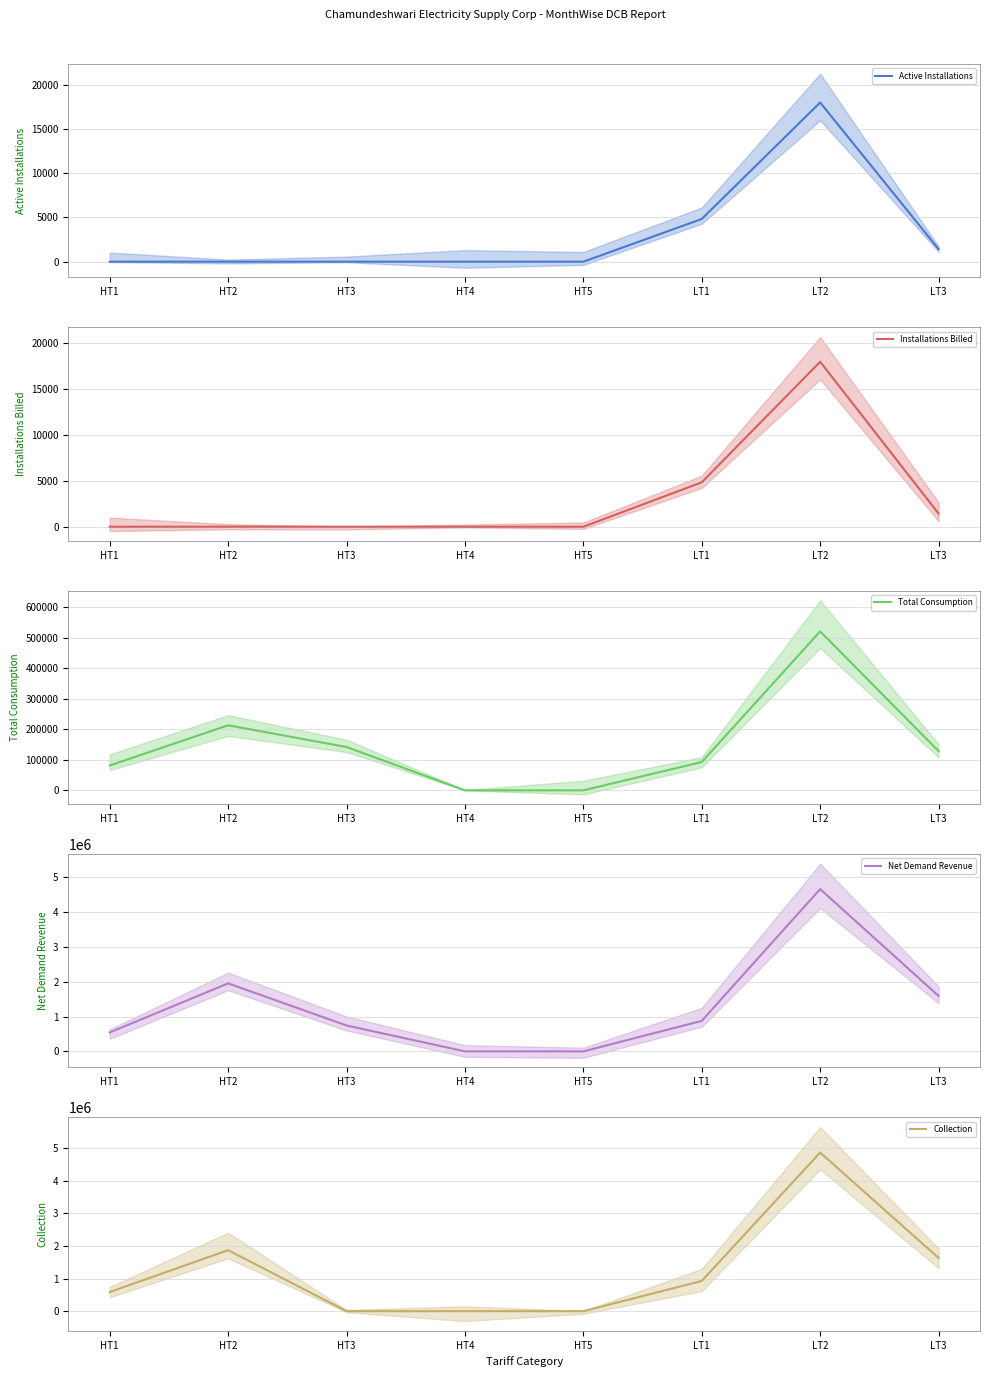

Reading left to right, extract all data points from this chart.

Active Installations: 2.0	5.0	4.0	0.0	0.0	4828.0	17988.0	1425.0
Installations Billed: 2.0	5.0	4.0	0.0	0.0	4828.0	17932.0	1425.0
Total Consumption: 81460.0	213262.0	142026.0	0.0	0.0	92708.0	521226.0	128675.0
Net Demand Revenue: 543329.2	1951376.2	743024.3	0.0	0.0	875754.6	4656380.3	1591693.9
Collection: 588500.0	1873436.0	0.0	0.0	0.0	927570.5	4871973.8	1634314.0